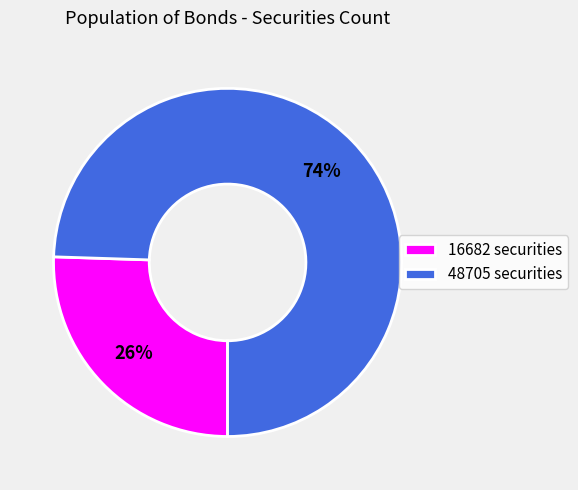

To the nearest percent, what portion does 48705 represent?

74%